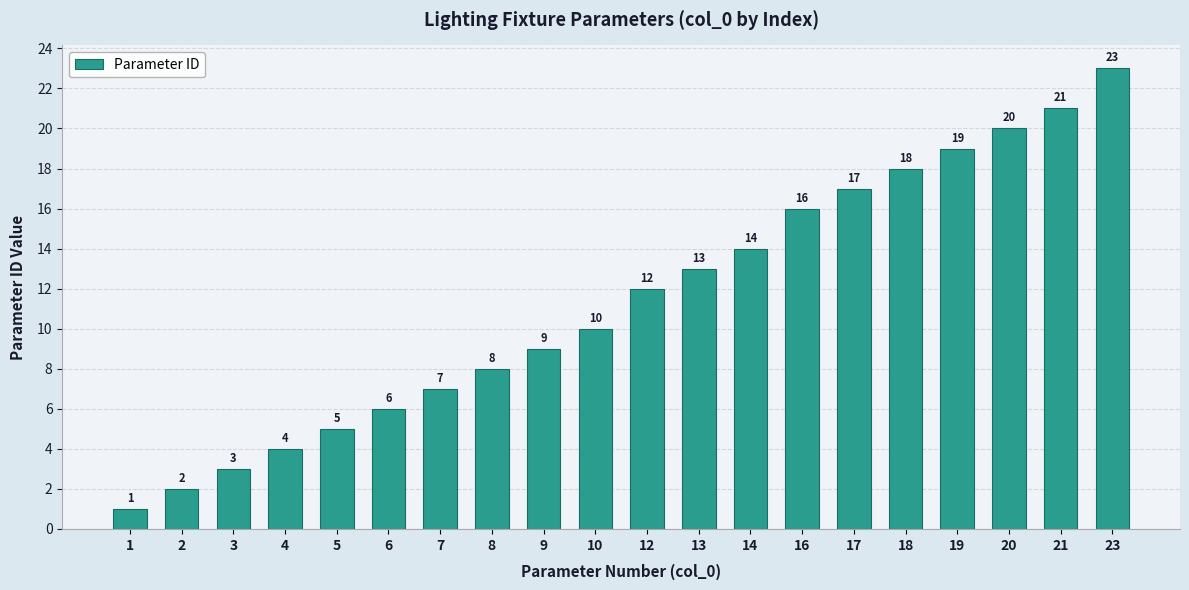

Approximately how many times larger is the value at 2 compared to 6?

0.3